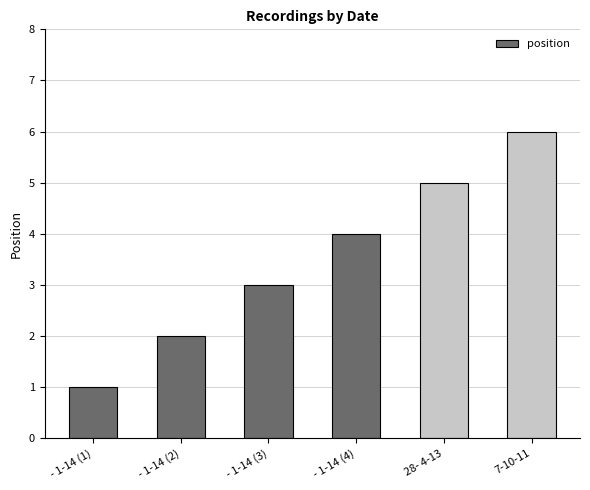

At which category does the chart reach its peak across all series?

7-10-11